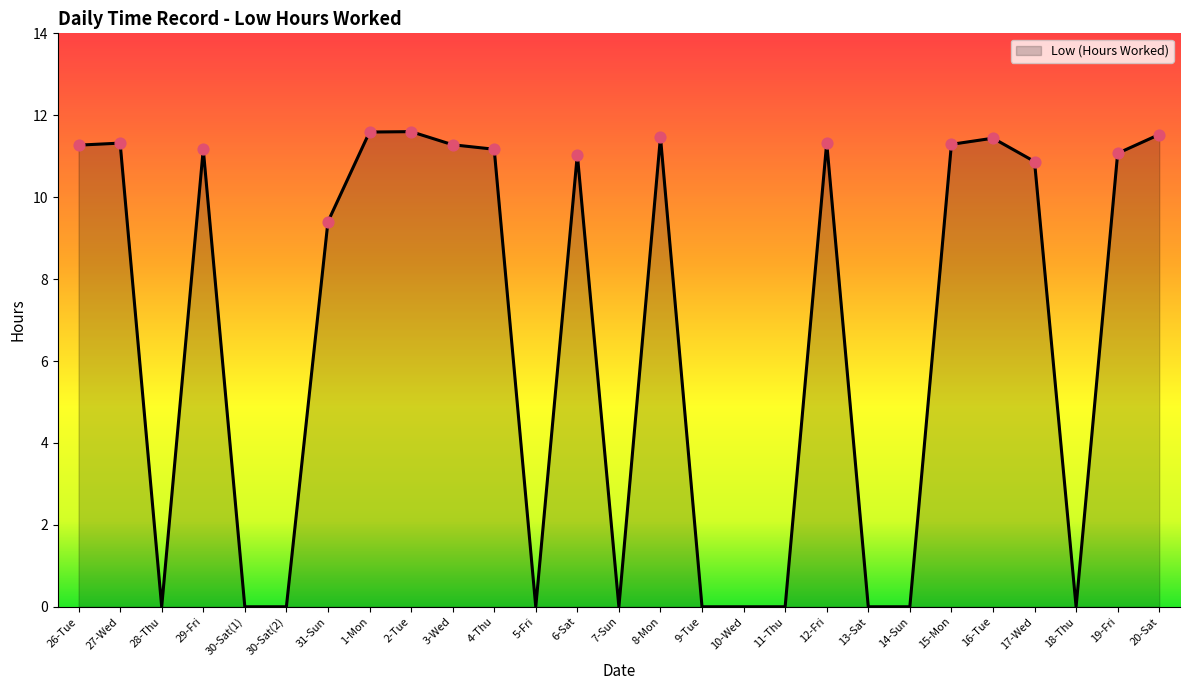

Between 9-Tue and 26-Tue, which is larger?

26-Tue